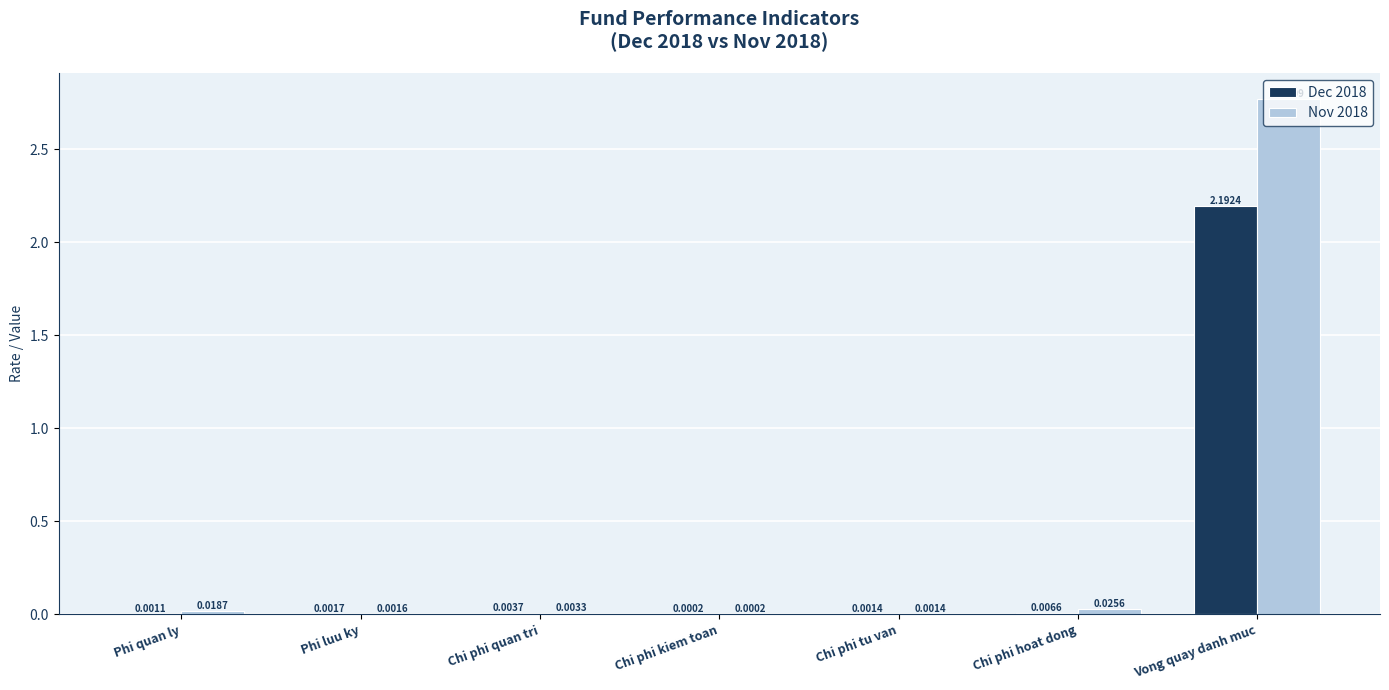

Which series changed the most between Chi phi hoat dong and Vong quay danh muc?

Nov 2018